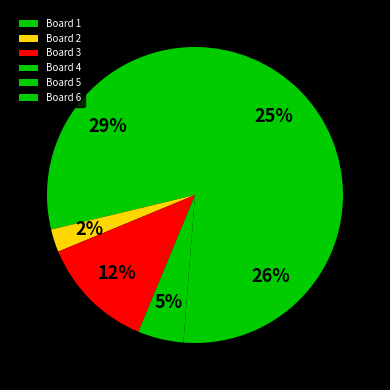

Rank the categories by value from highest to lowest.

Board 1, Board 5, Board 6, Board 3, Board 4, Board 2